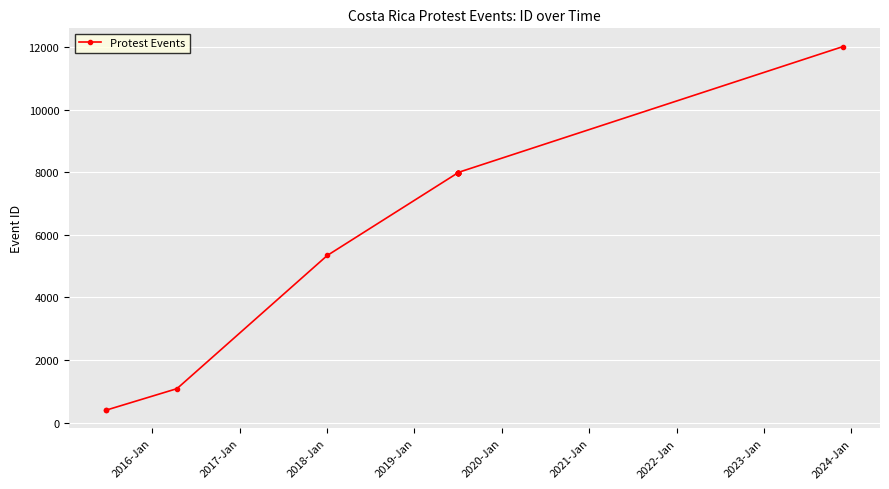

The chart shows a value of 11782 at 12. True or false?

False